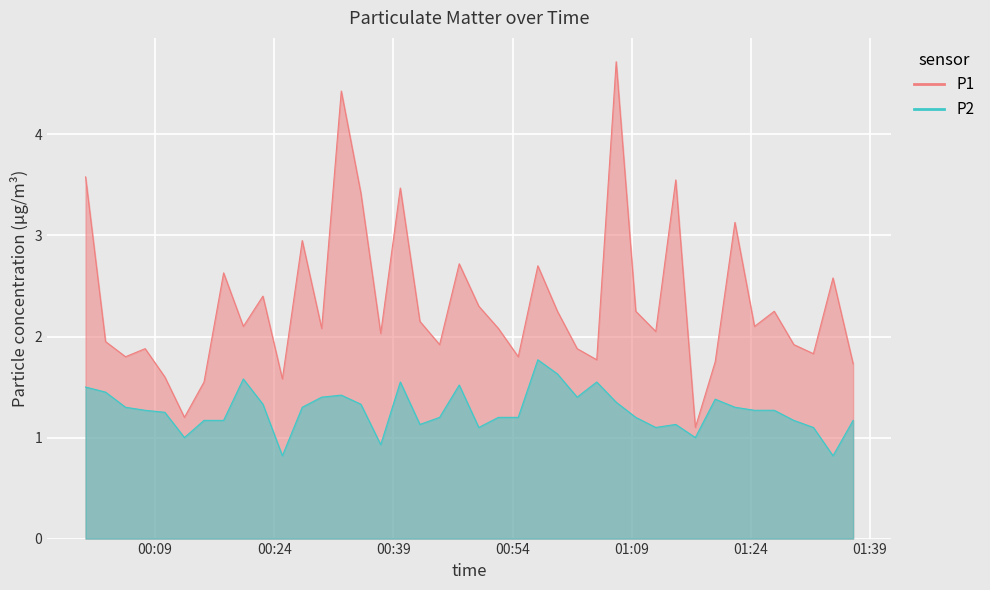

What are all the series names shown in the legend?

P1, P2